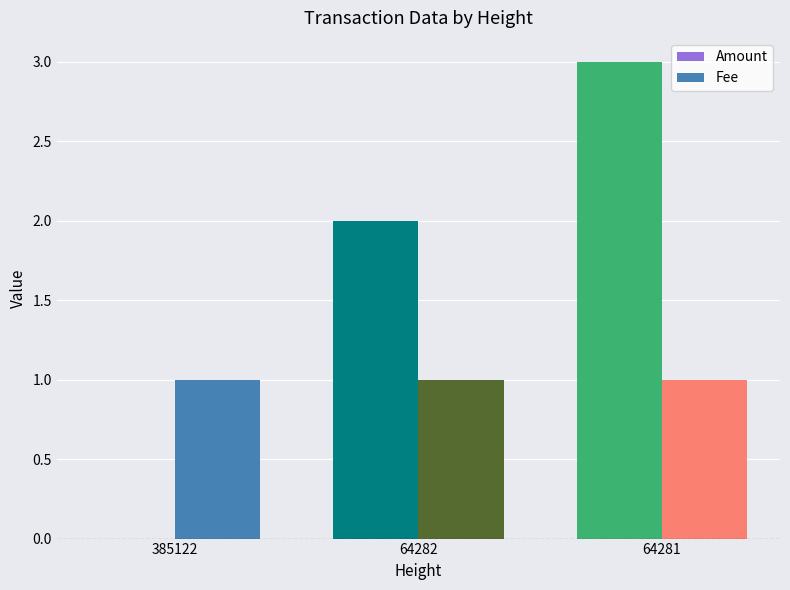

What is the greatest value displayed?

3